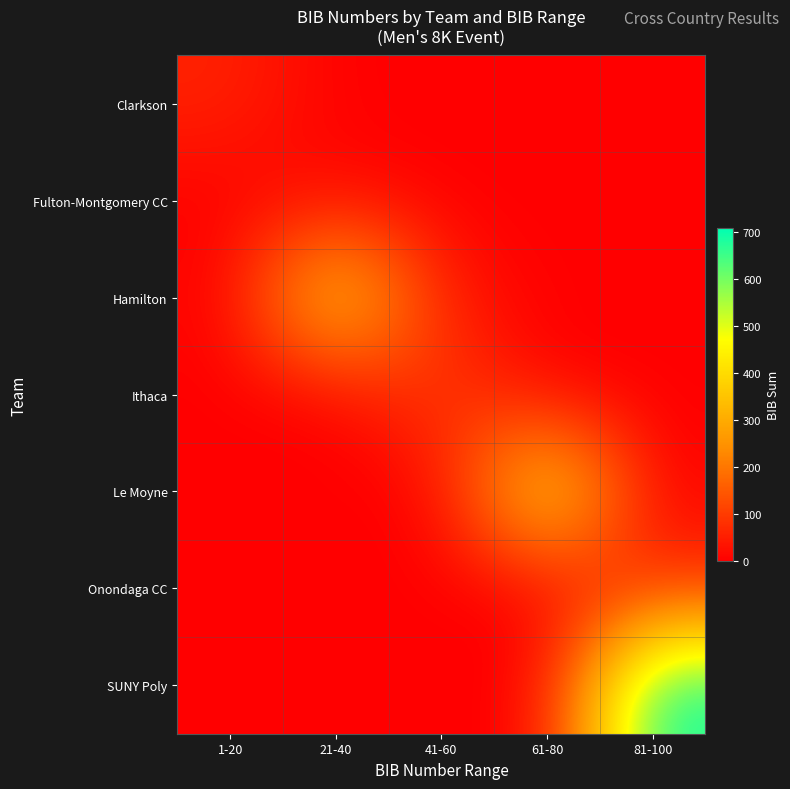

List the series in order of their peak value, lowest first.

Fulton-Montgomery CC, Clarkson, Onondaga CC, Ithaca, Hamilton, Le Moyne, SUNY Poly